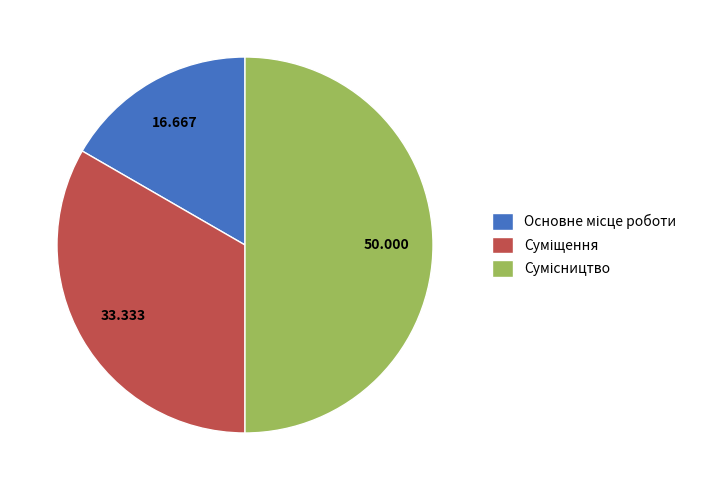

Count the number of slices in the pie.

3